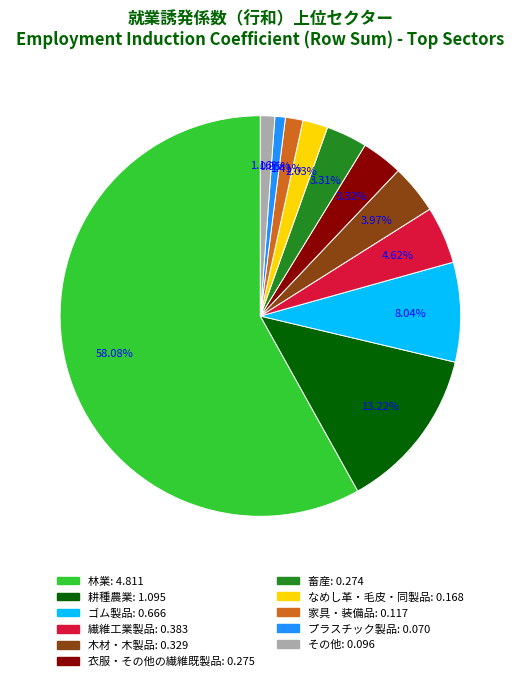

Is there any slice that represents more than half of the pie?

Yes